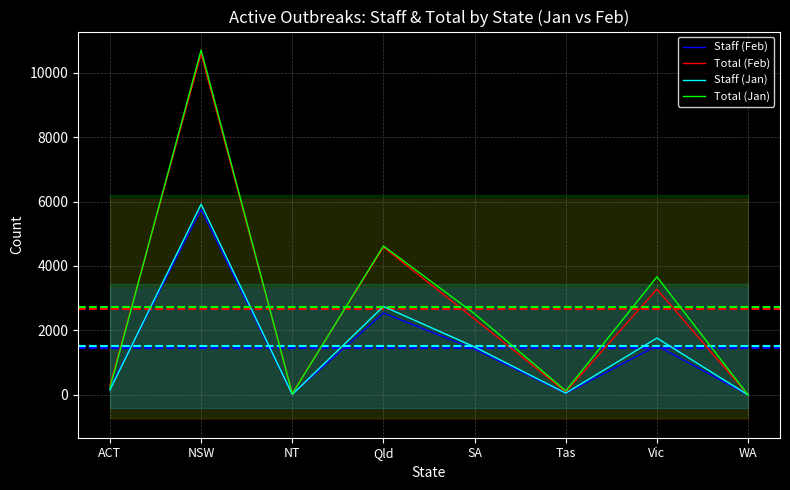

True or false: Staff (Jan) has a value of 5916 at NSW.

True